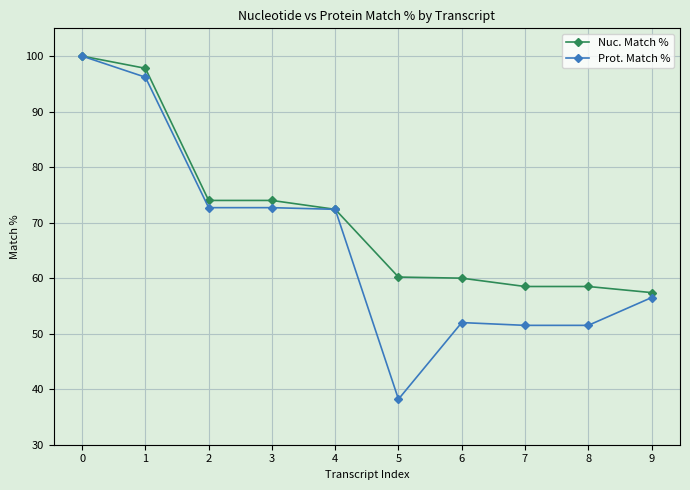

Read the Nuc. Match % value at 6.

60.0